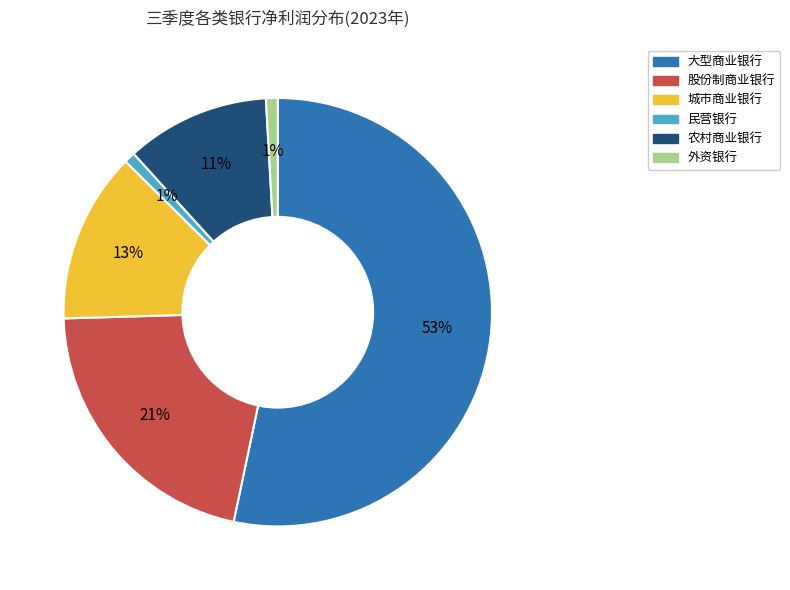

To the nearest percent, what is the average slice percentage?

17%